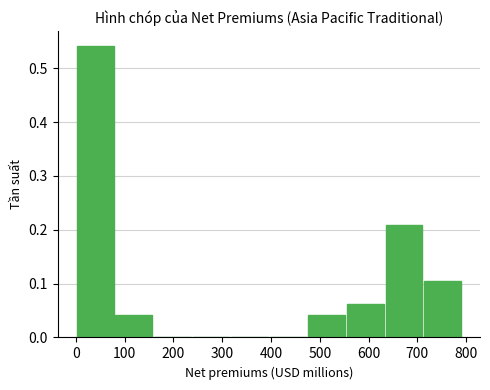

Which range on the x-axis has the tallest bar?

0 to 80